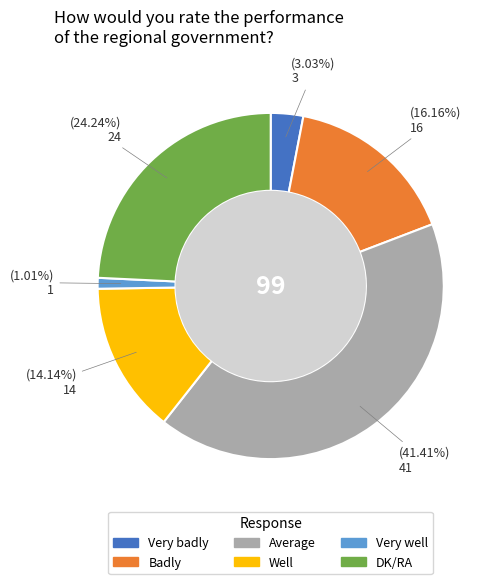

True or false: Well accounts for 20% of the total.

False